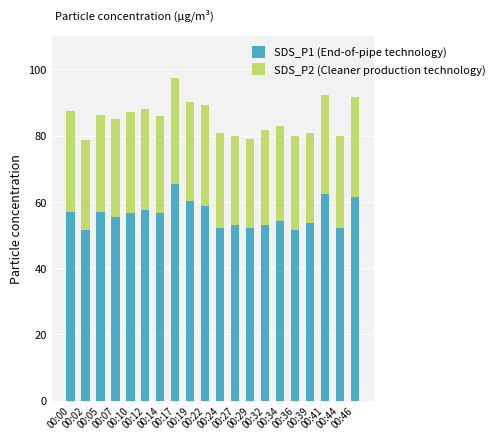

Does the chart contain any negative values?

No